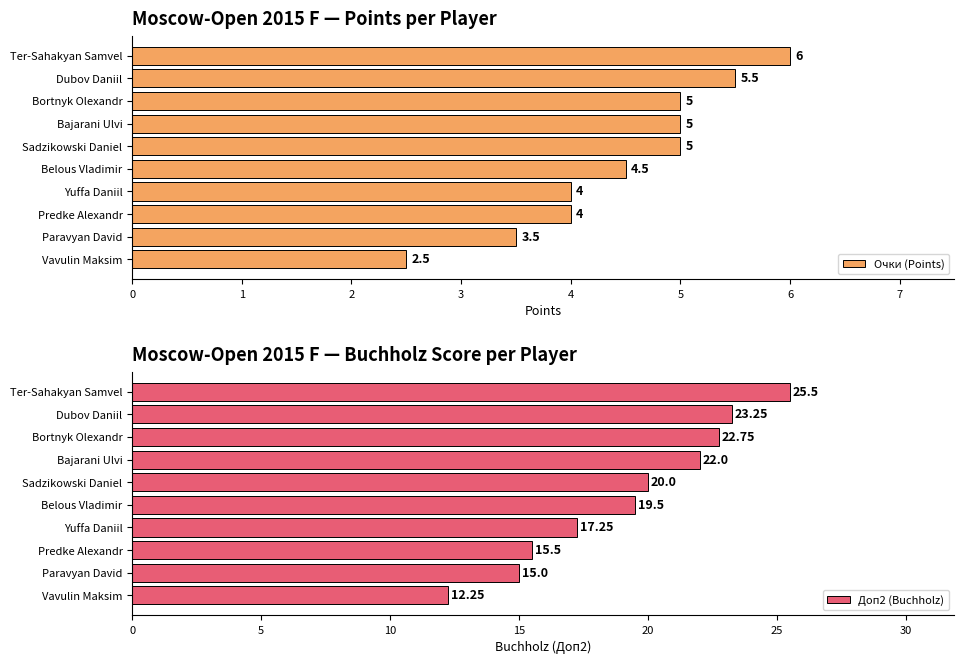

What is the sum of all Очки (Points) values?

45.0